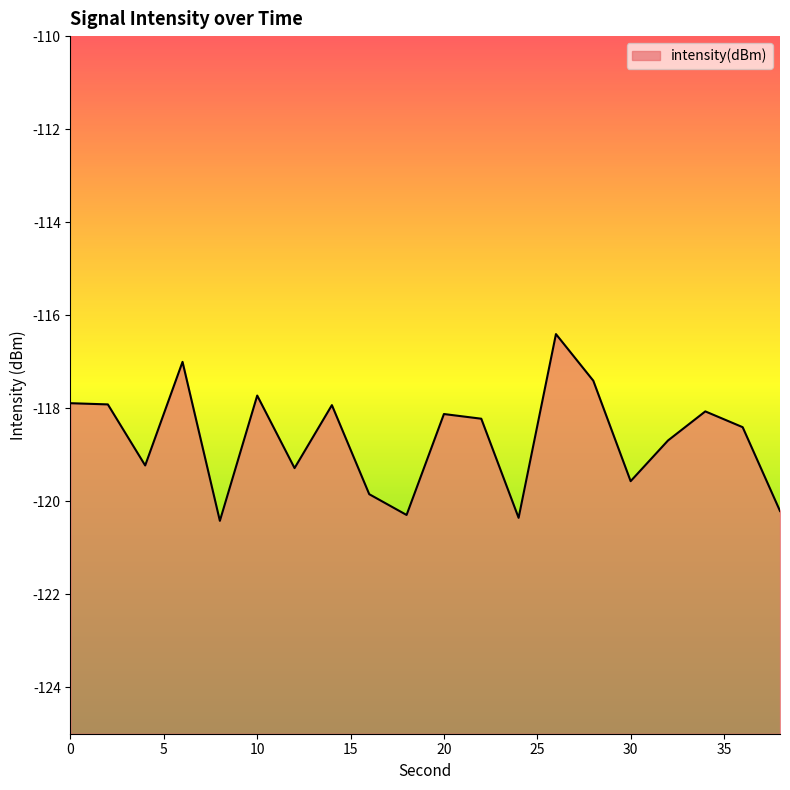

How many points are higher than both their immediate neighbors (excluding endpoints)?

6